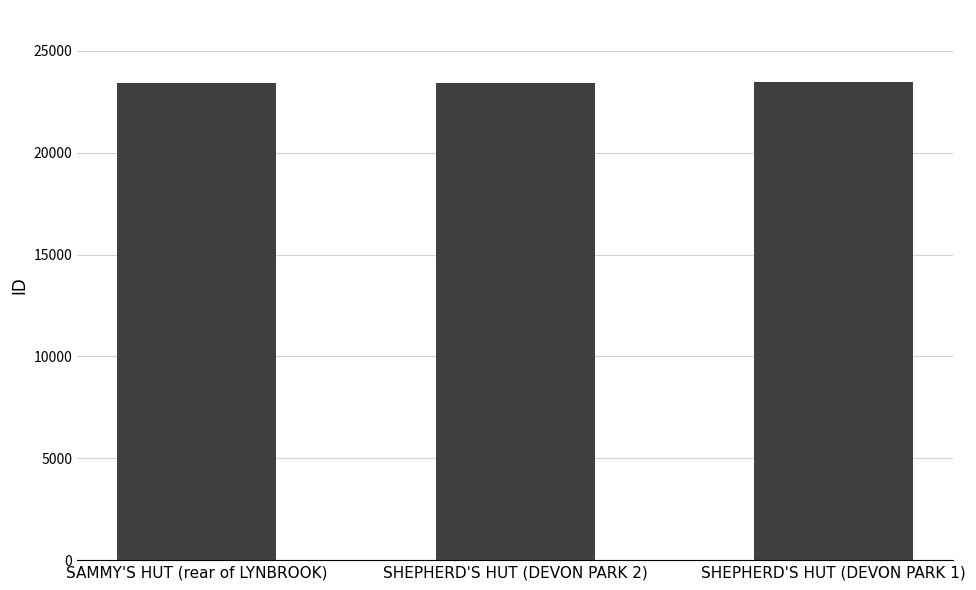

Does the chart contain stacked bars?

No